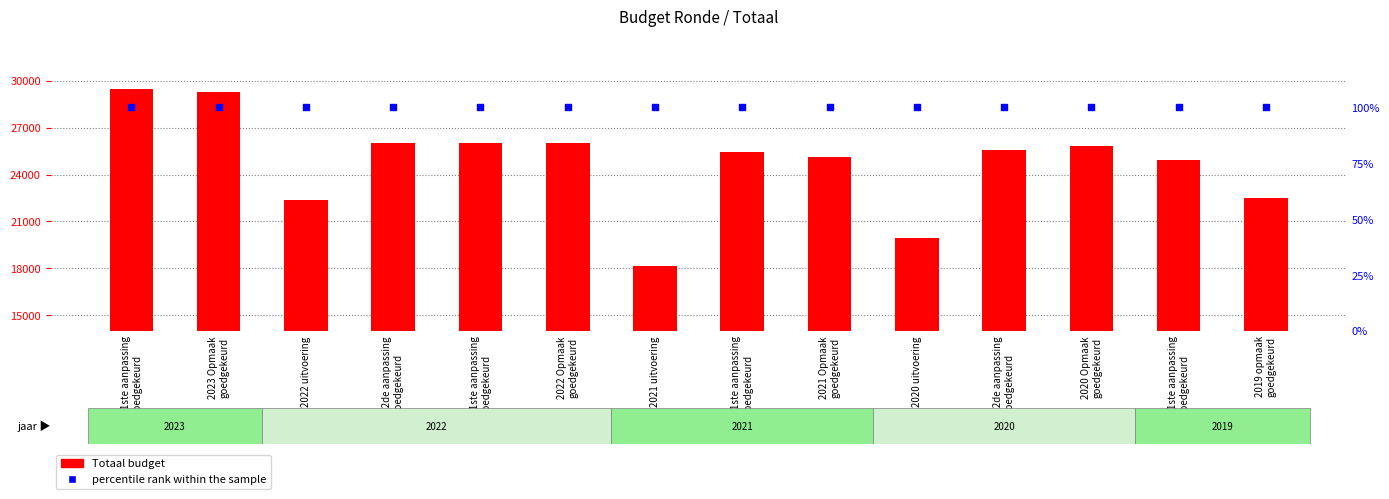

At which category is the sum across all series the highest?

2023 1ste aanpassing
goedgekeurd